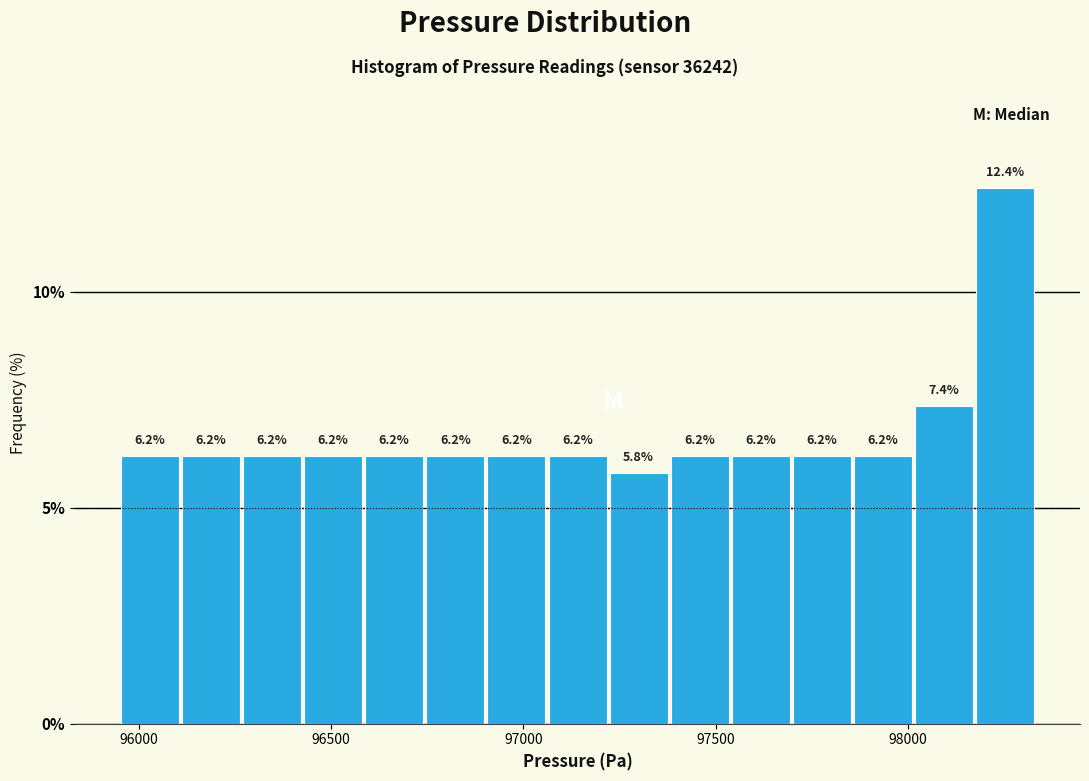

Read against the x-axis, roughly where is the centre of the tallest bar?

98250